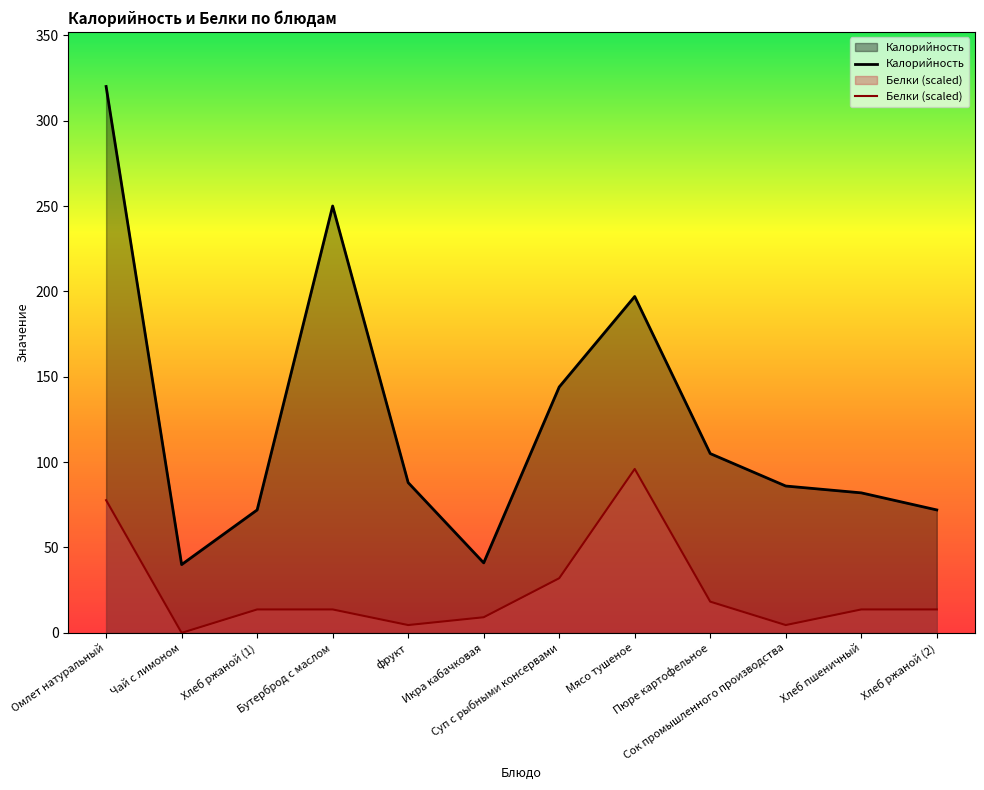

The value of Калорийность at Суп с рыбными консервами is 189.8. True or false?

False